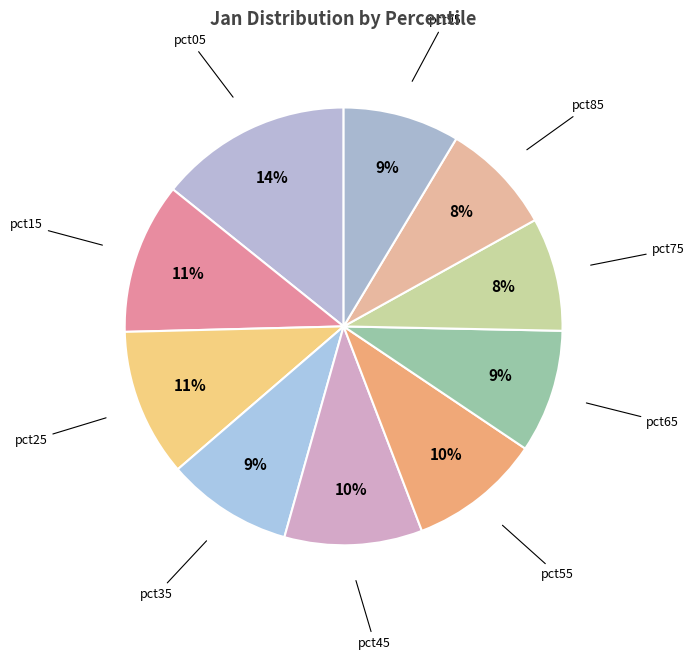

What percentage is the pct65 slice, to the nearest percent?

9%